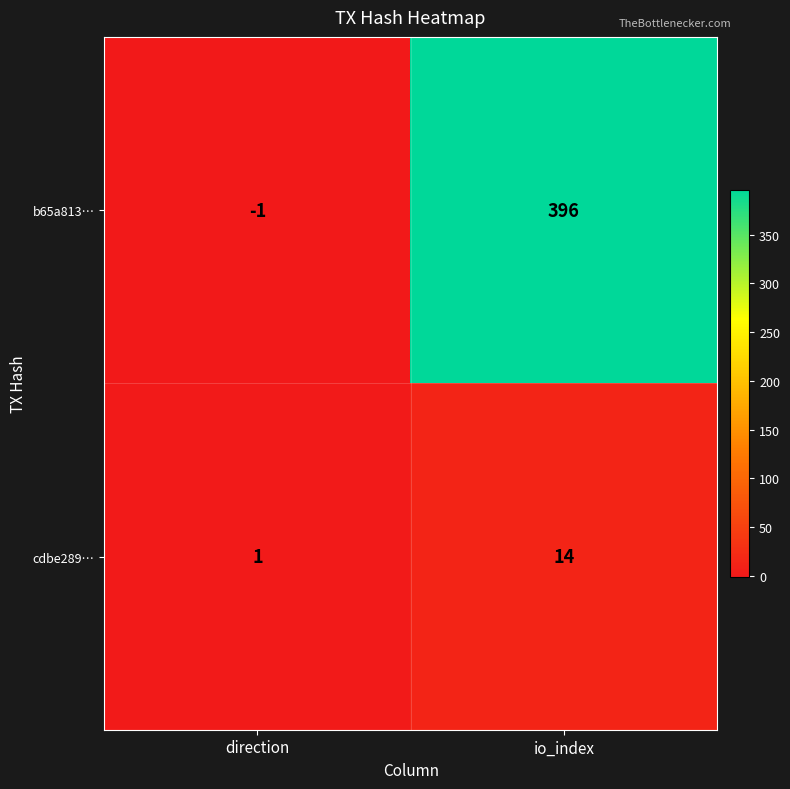

What is the smallest value displayed?

-1